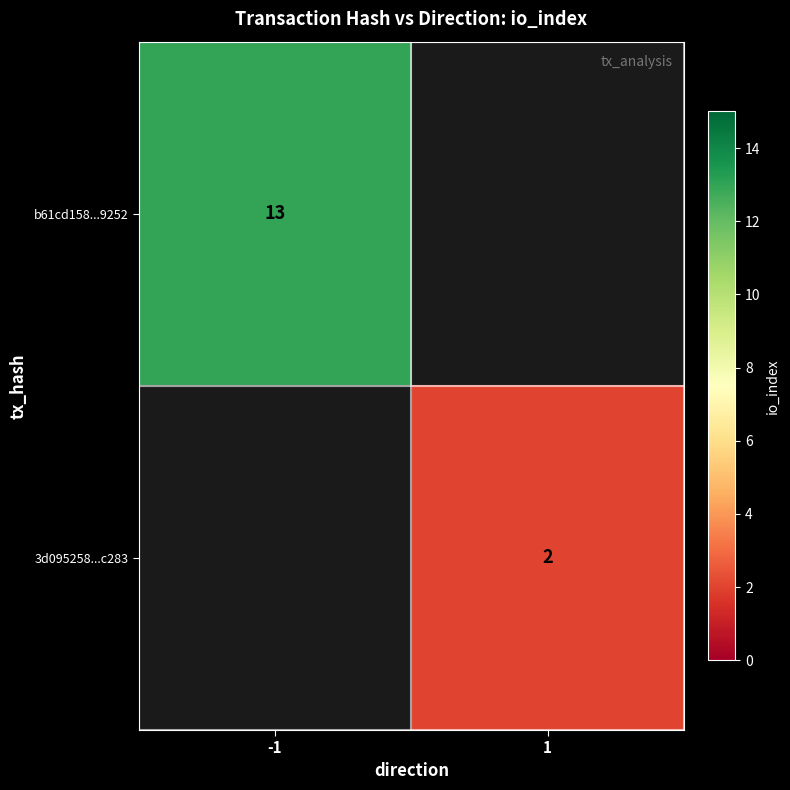

True or false: 3d095258...c283 has a value of 2 at 1.

True